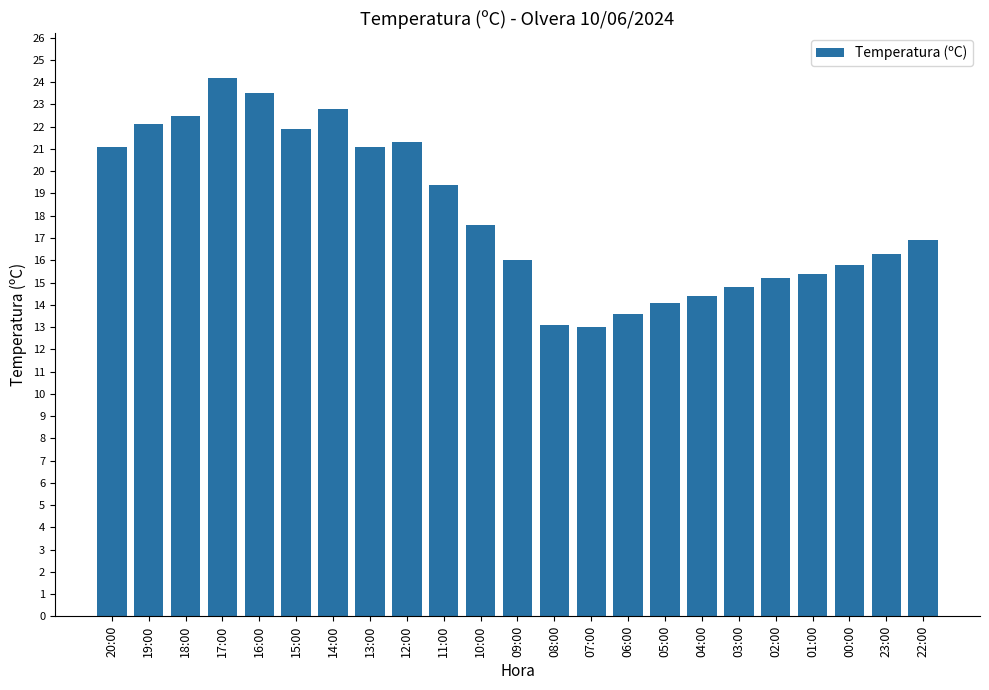

Approximately how many times larger is the value at 11:00 compared to 05:00?

1.4